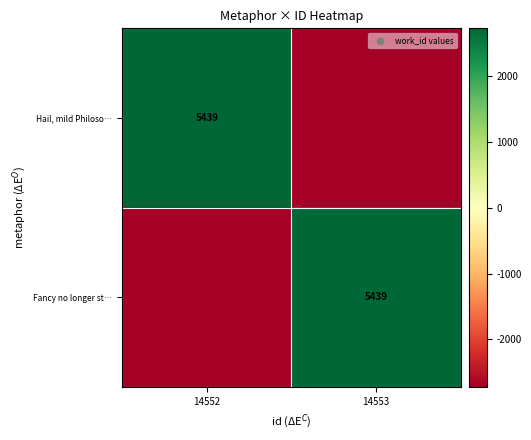

The Hail, mild Philoso… series shows 5439.0 at 14552. True or false?

True